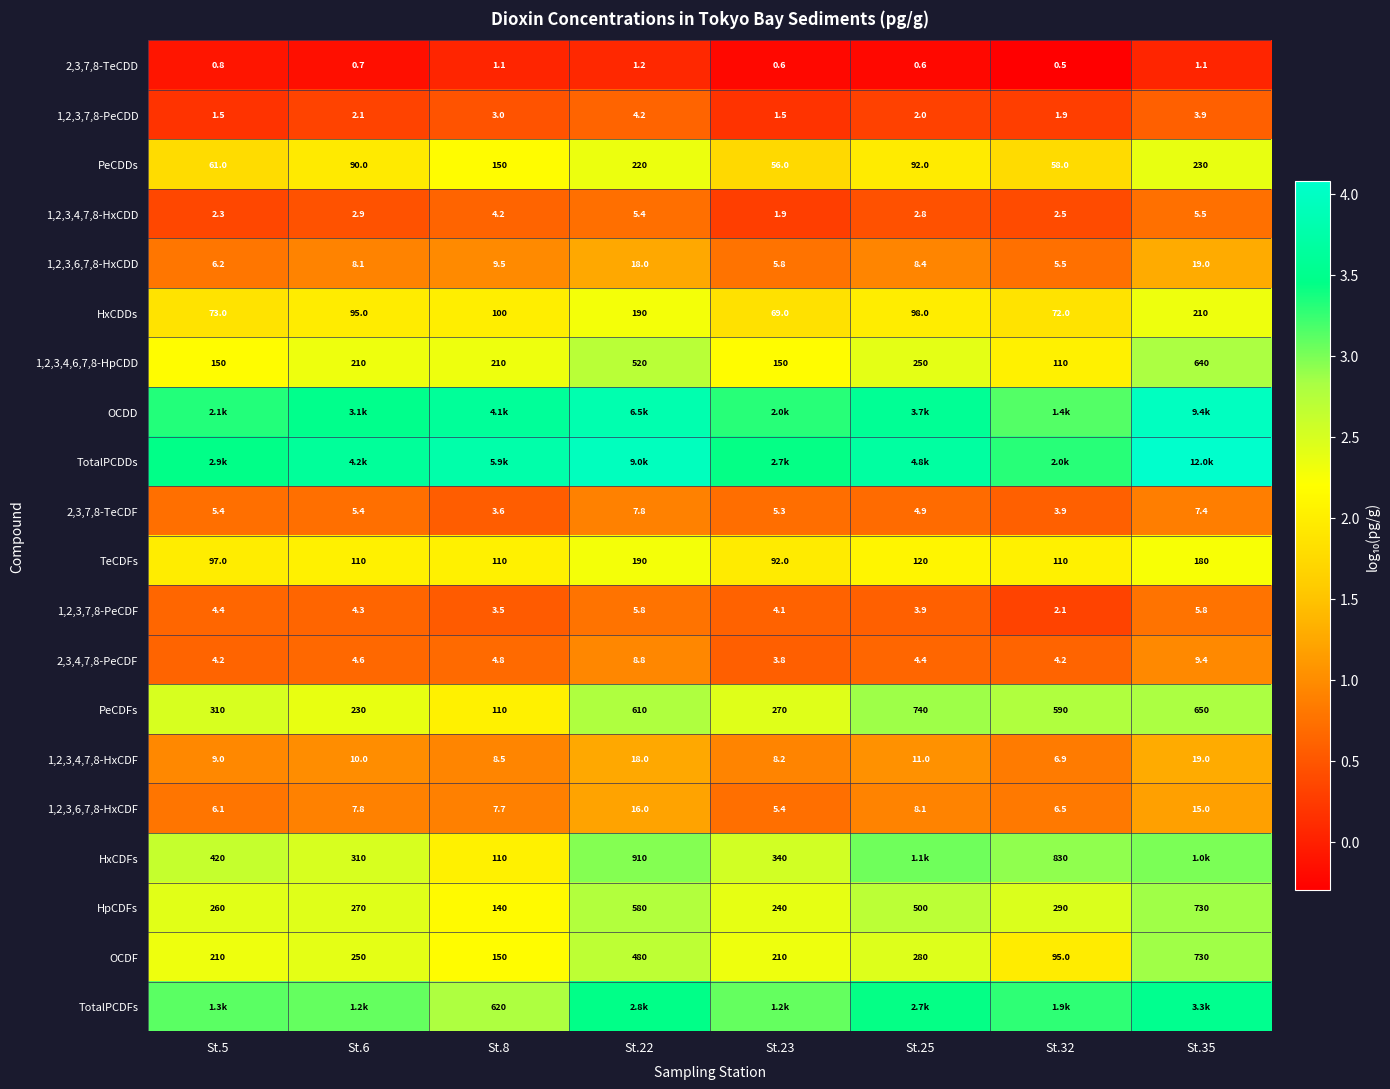

How many data points in TeCDFs are less than 110?

2